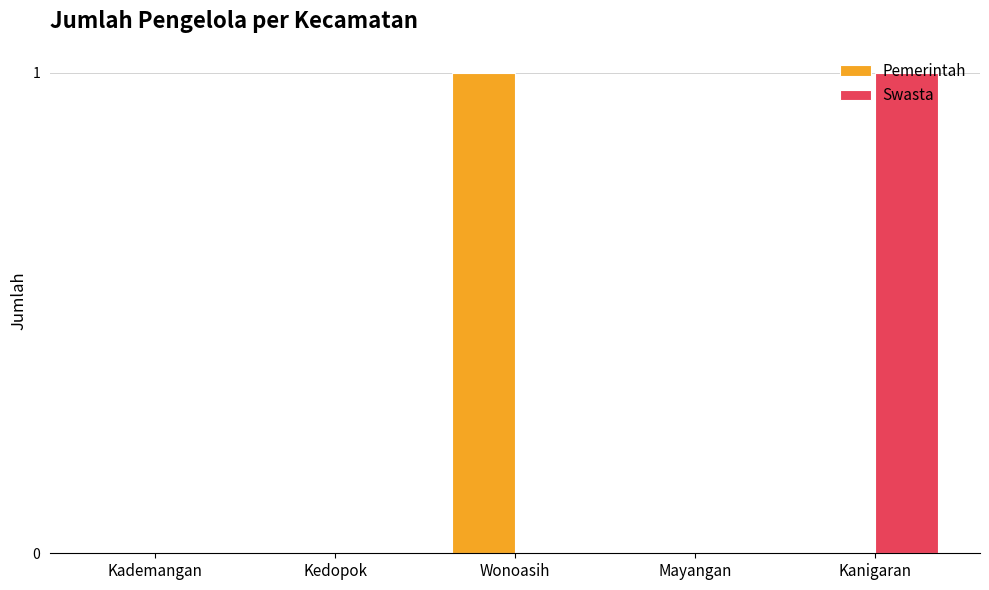

At which label does Pemerintah reach its peak?

Wonoasih